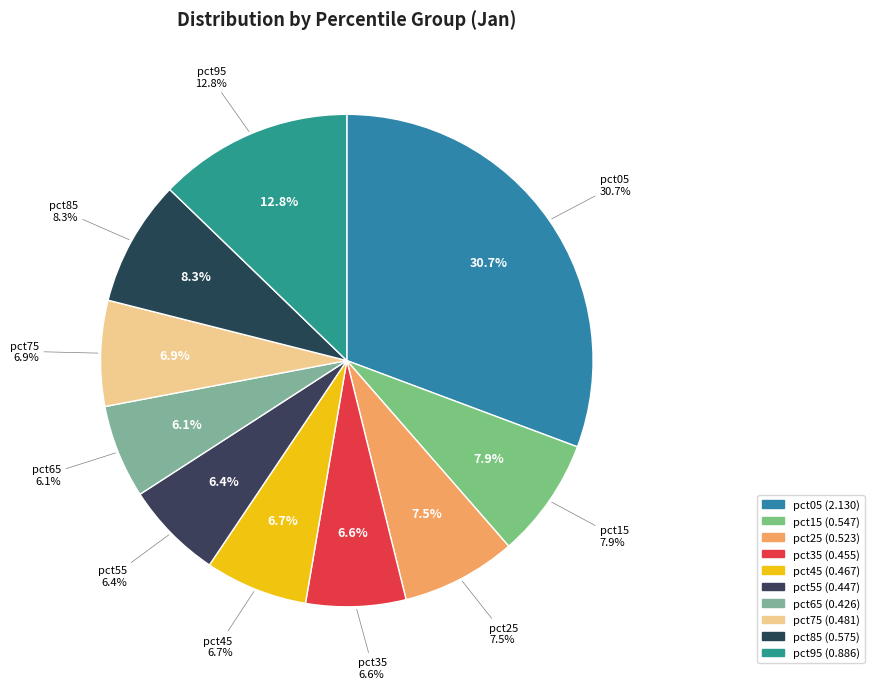

To the nearest percent, what percentage of the pie is pct75?

7%